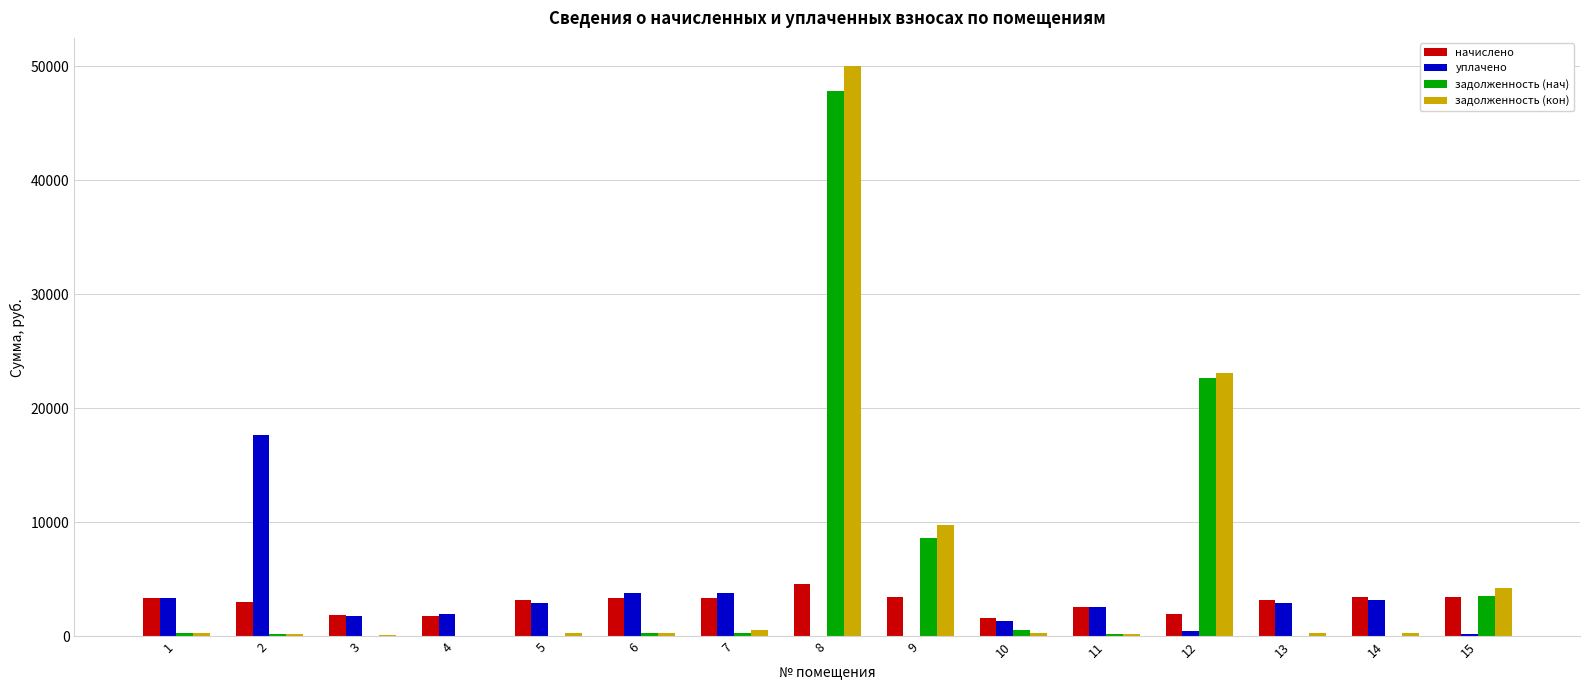

Between 9 and 15, which series saw the biggest shift?

задолженность (кон)